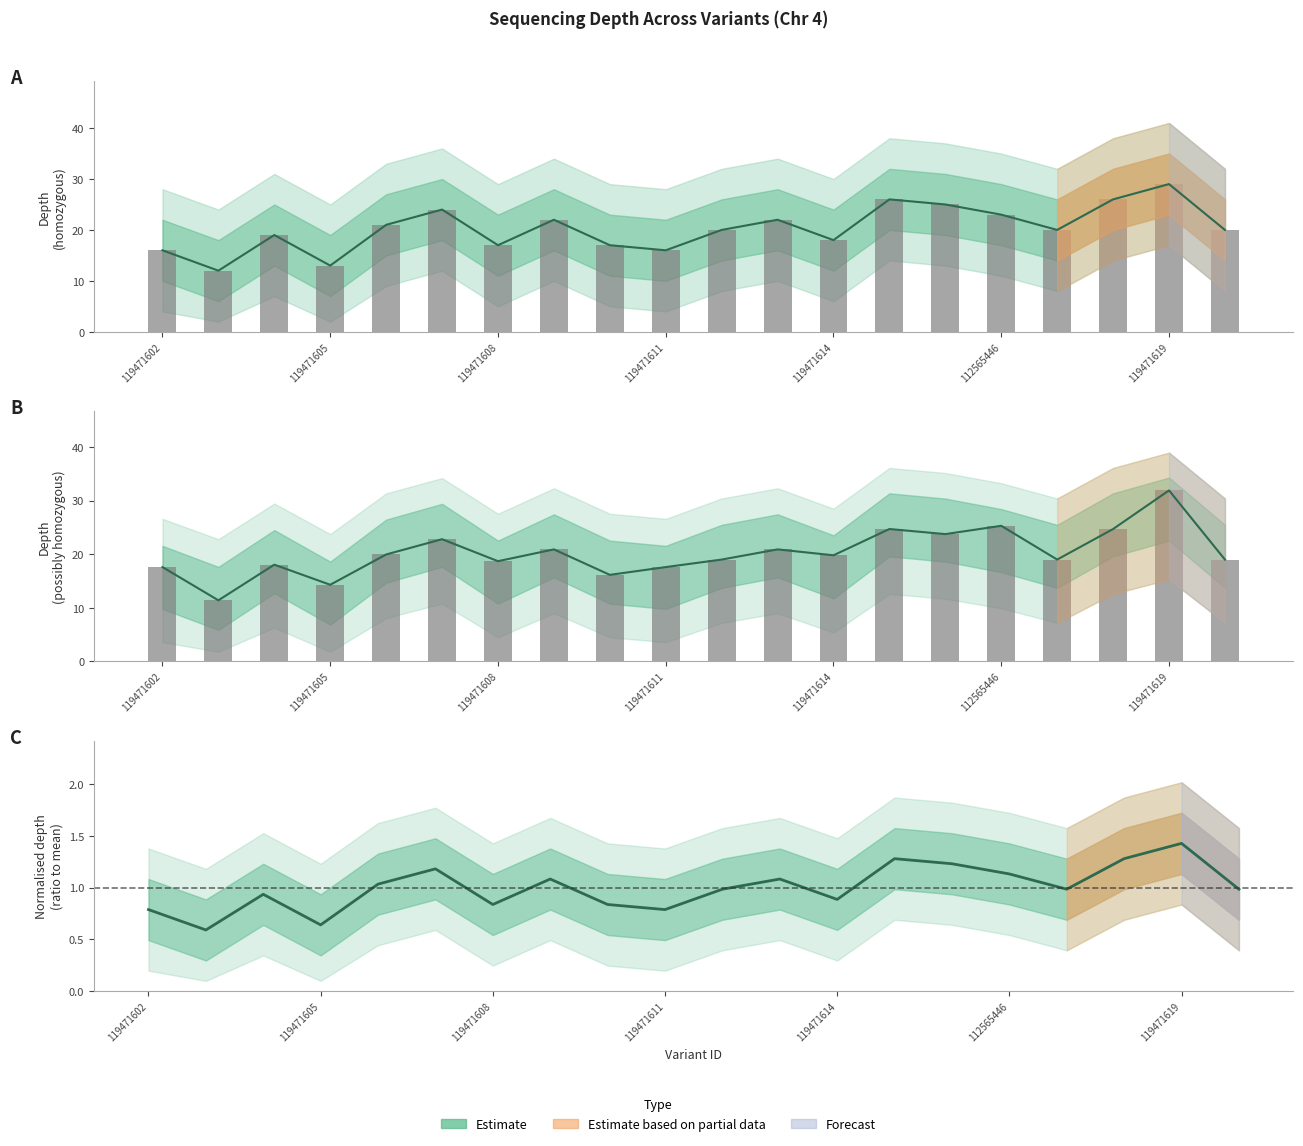

Between 119471602 and 112565446, which is larger?

112565446